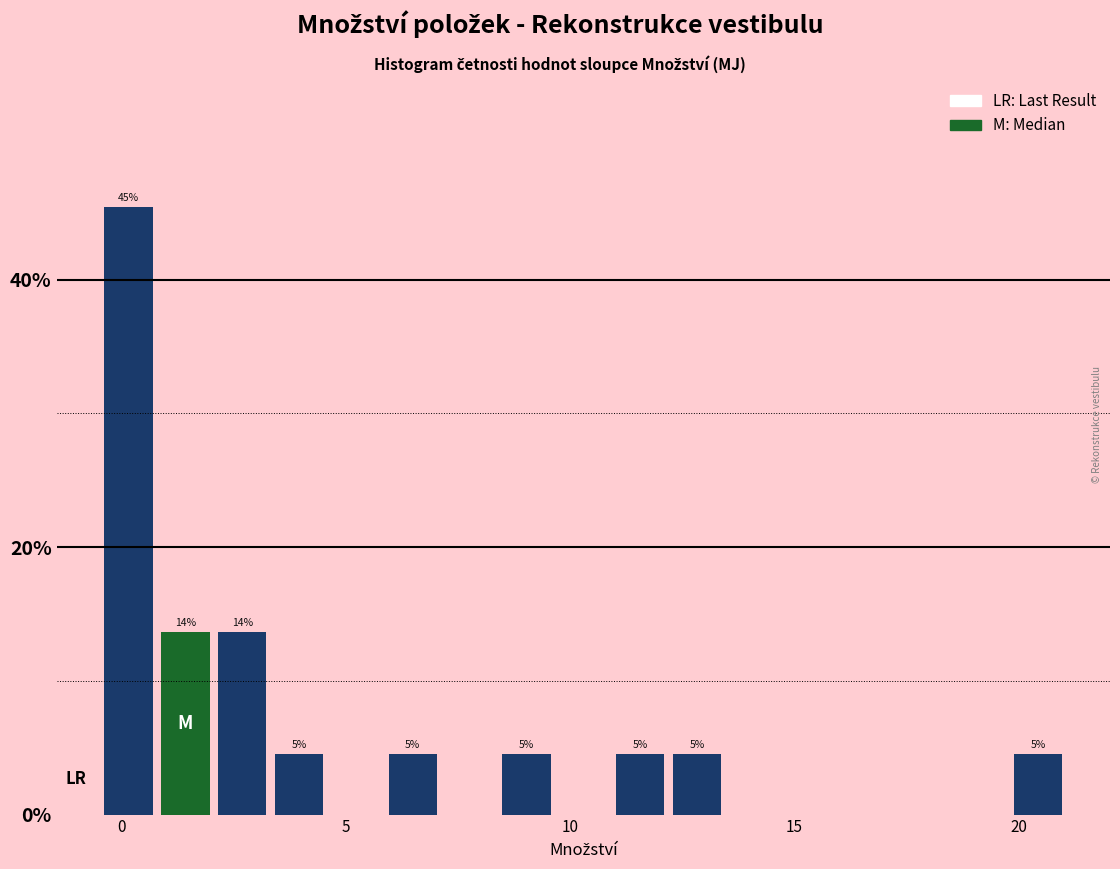

Around what value on the x-axis is the tallest bar? Give the approximate position of its centre, as read against the axis.

0.0